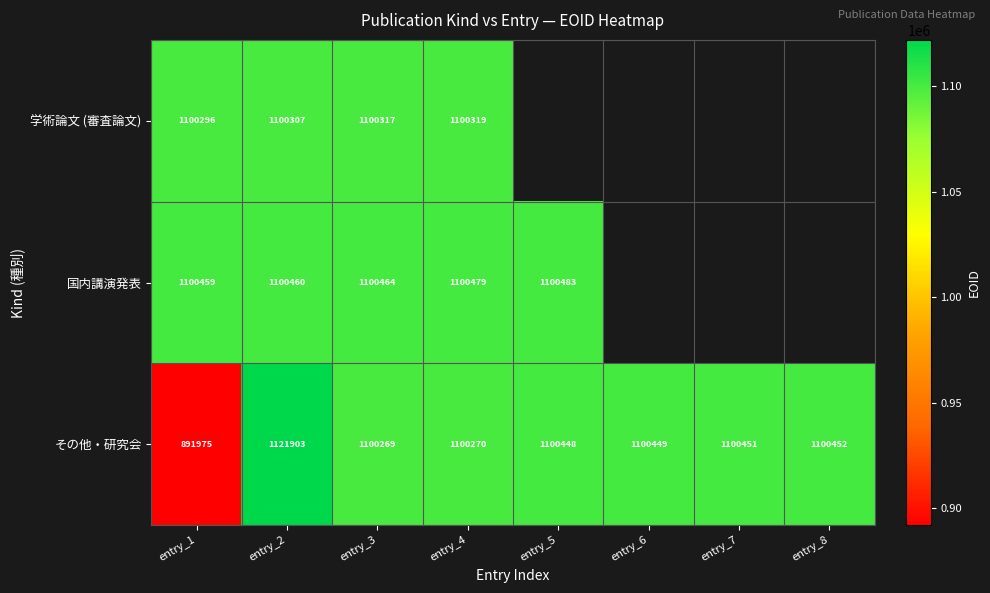

List the labels in order of その他・研究会 value, largest first.

entry_2, entry_8, entry_7, entry_6, entry_5, entry_4, entry_3, entry_1